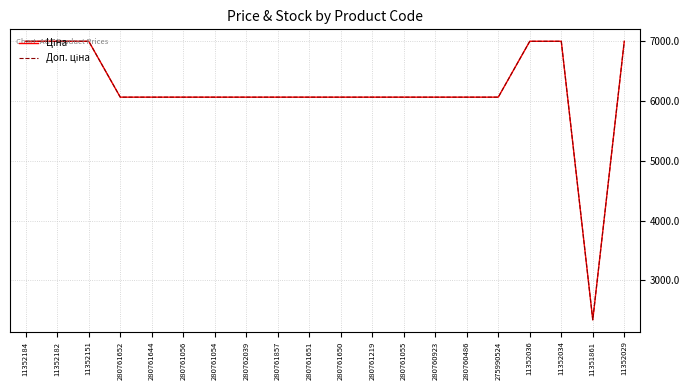

Which category has the lowest value across all series?

11351861